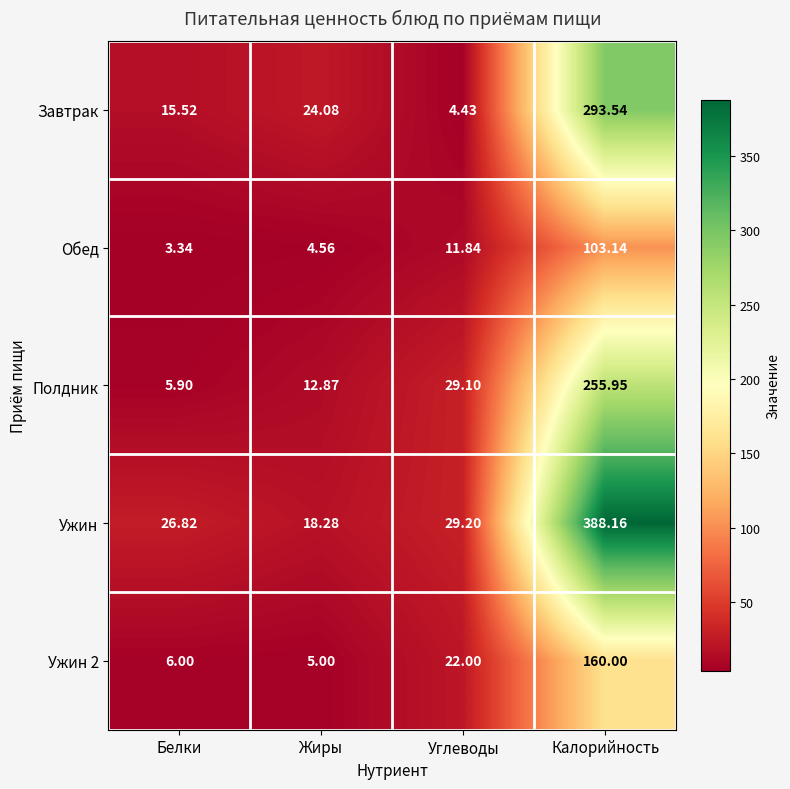

At which category is the sum across all series the highest?

Калорийность